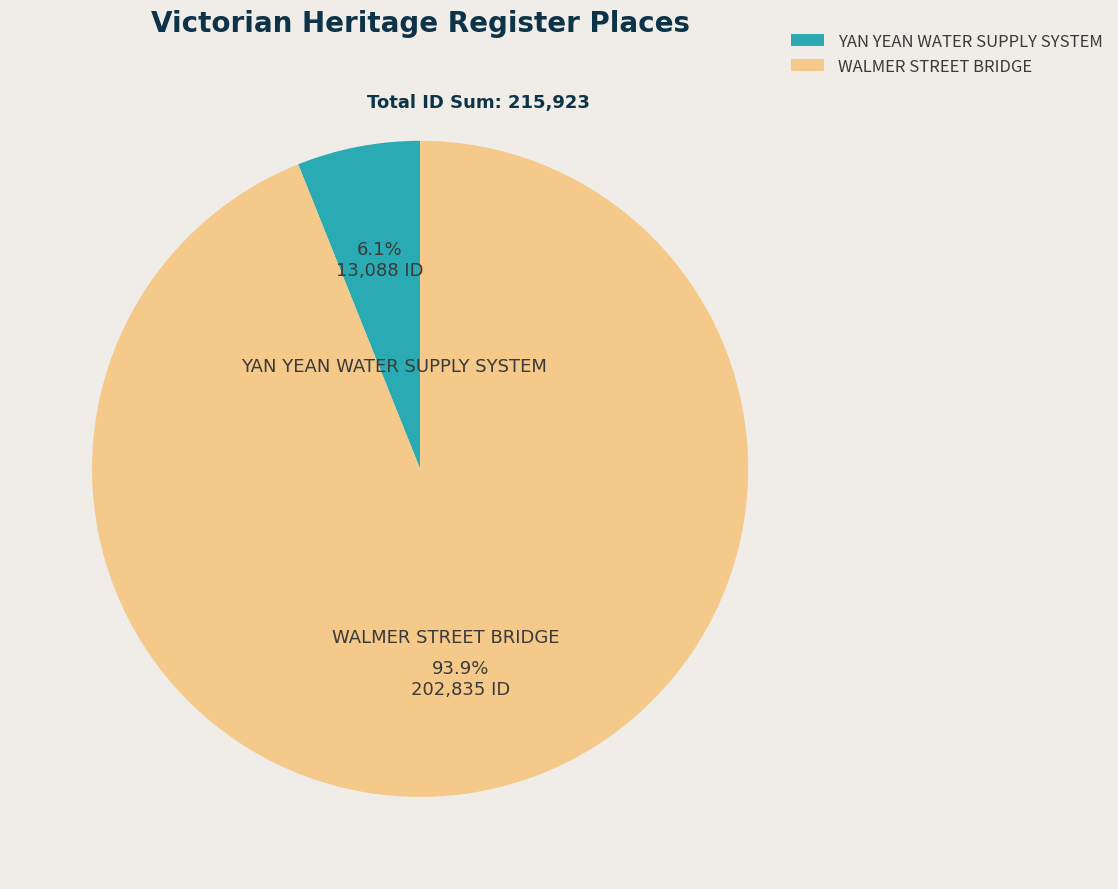

Between YAN YEAN WATER SUPPLY SYSTEM and WALMER STREET BRIDGE, which is larger?

WALMER STREET BRIDGE